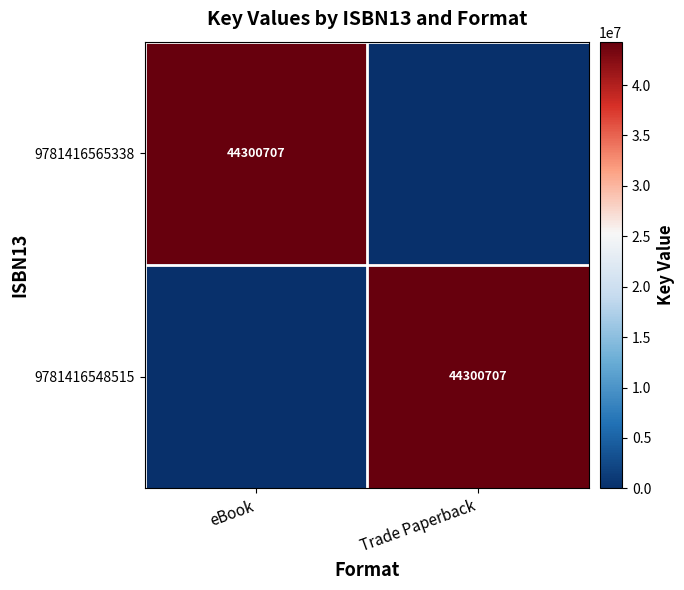

The 9781416548515 series shows 66472207 at Trade Paperback. True or false?

False